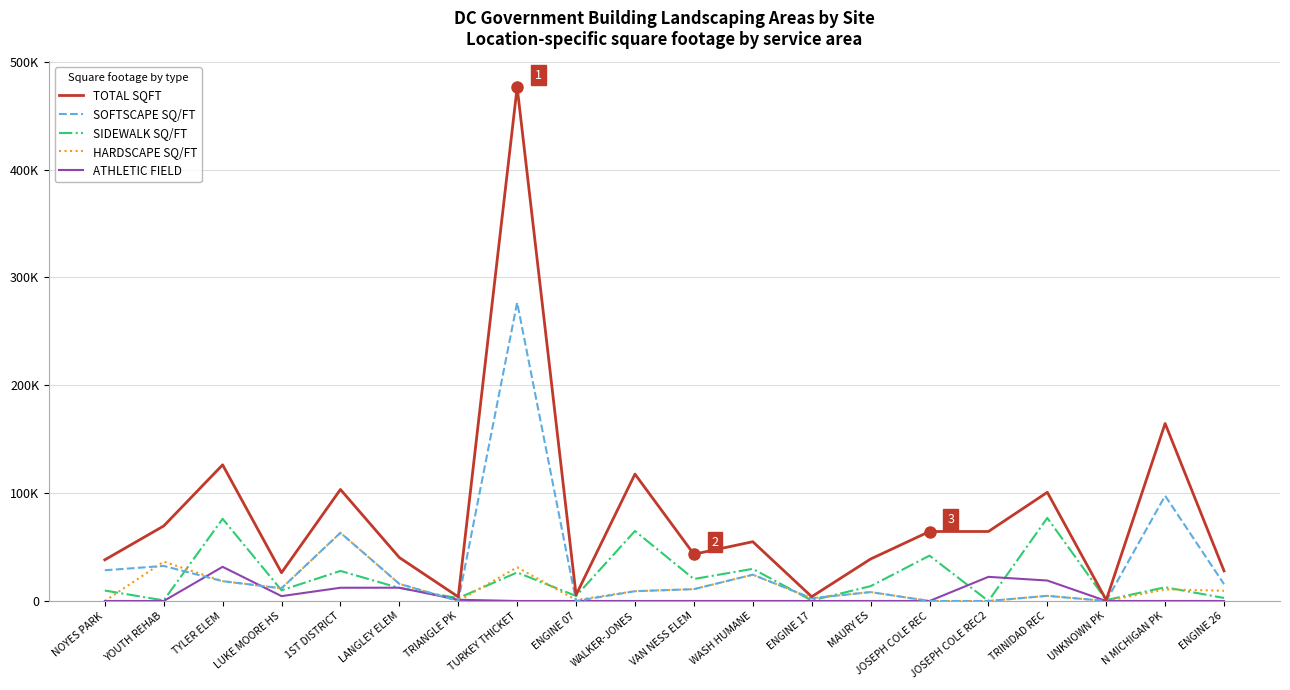

Which series ends up on top after the final intersection of HARDSCAPE SQ/FT and SIDEWALK SQ/FT?

HARDSCAPE SQ/FT